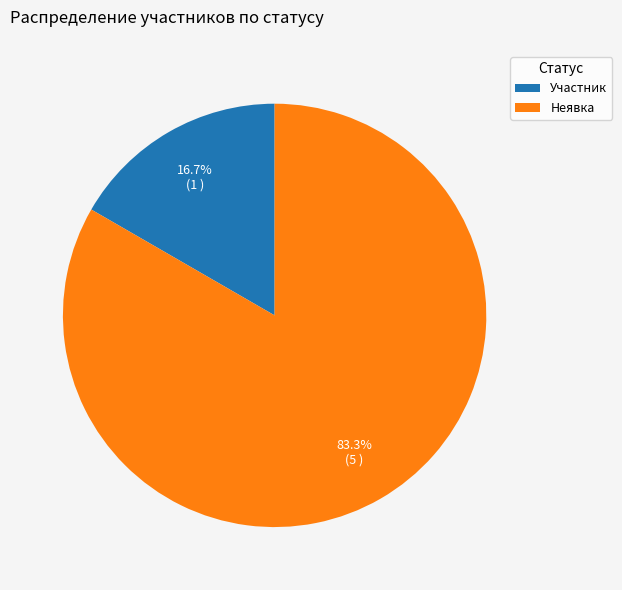

Which category has the biggest portion of the pie?

Неявка